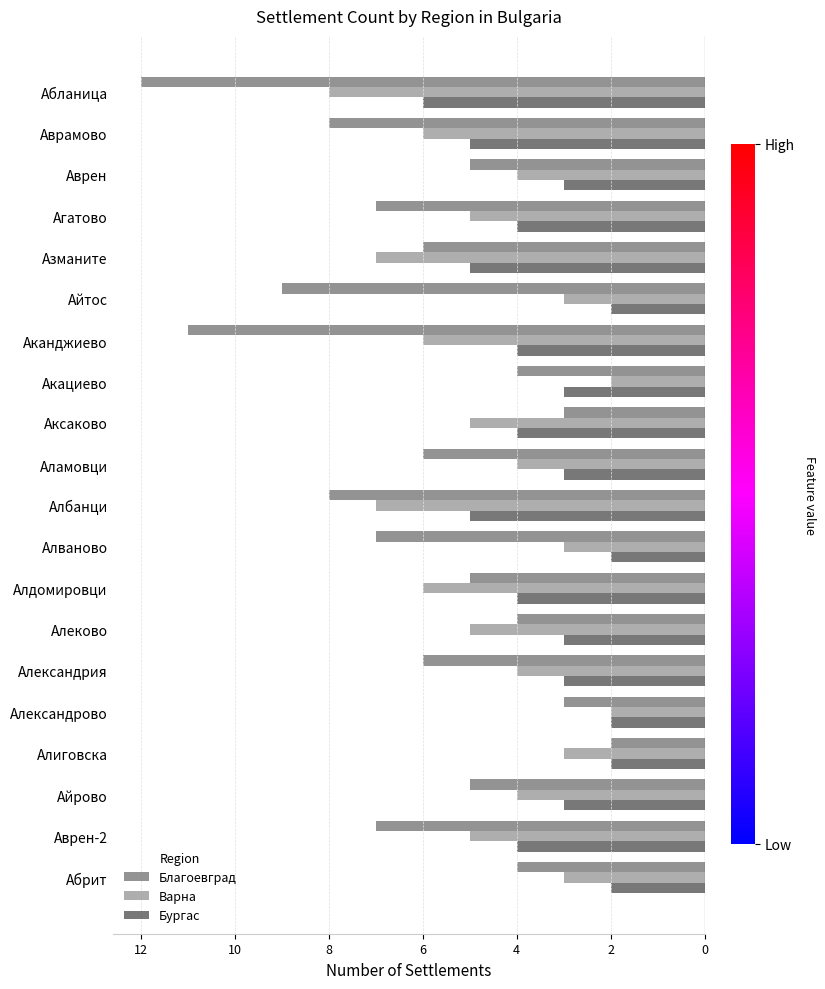

Rank the series by their maximum value, from lowest to highest.

Благоевград, Варна, Бургас